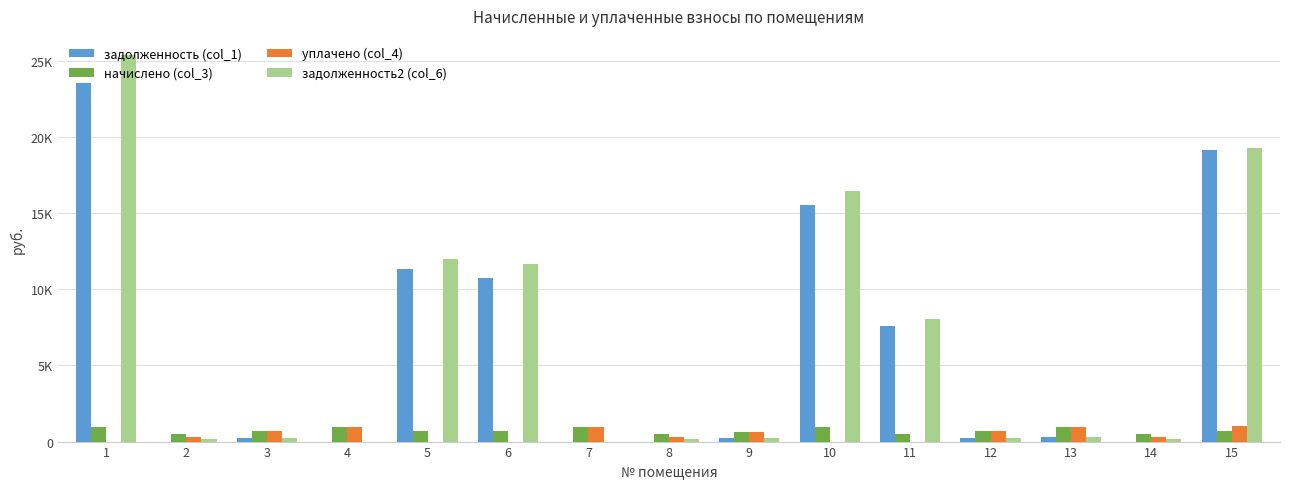

Is the value of начислено (col_3) at 4 greater than the value of задолженность2 (col_6) at 8?

Yes